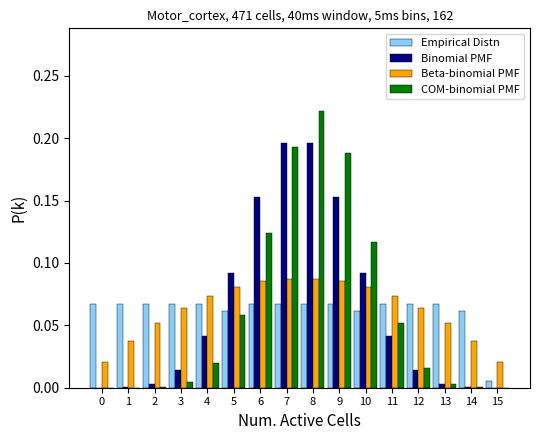

Between 8 and 13, which series saw the biggest shift?

COM-binomial PMF